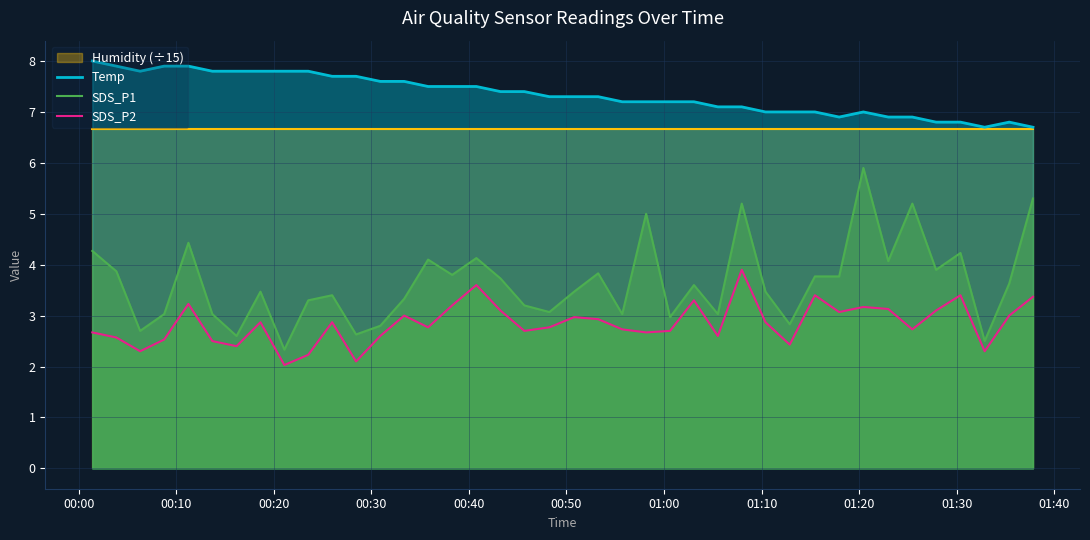

What is the difference between the second highest and minimum values in the SDS_P2 series?

1.6